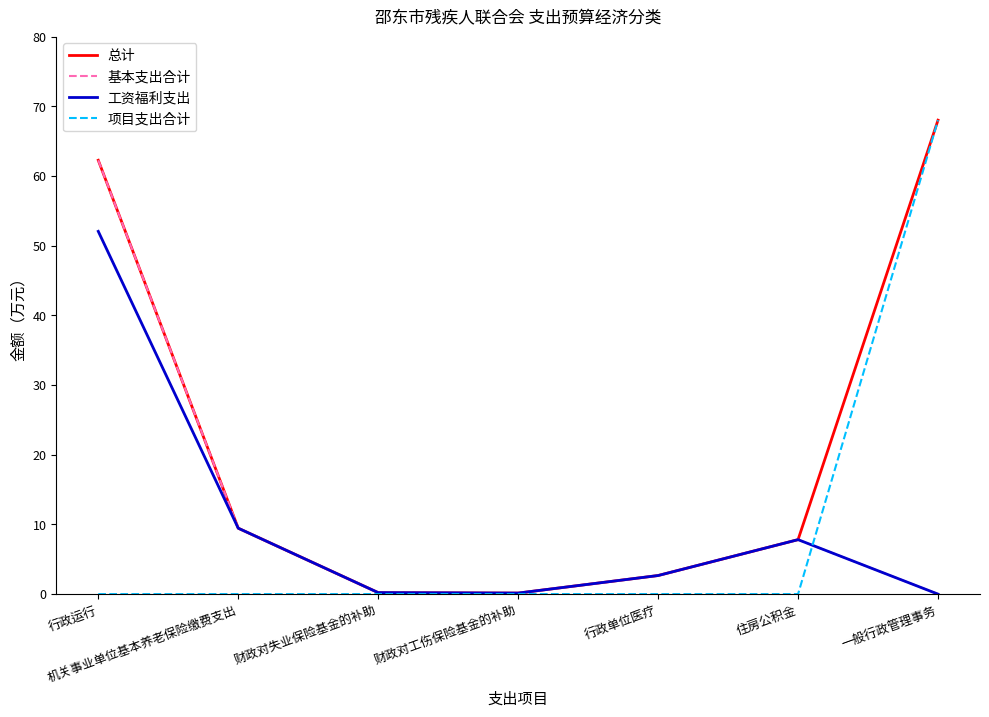

At which category is the sum across all series the highest?

行政运行